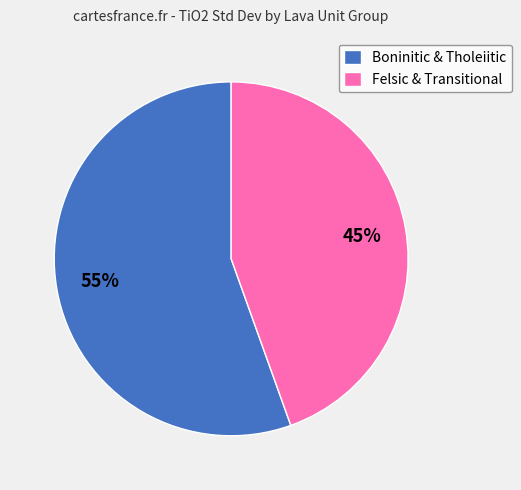

To the nearest percent, what is the average slice percentage?

50%